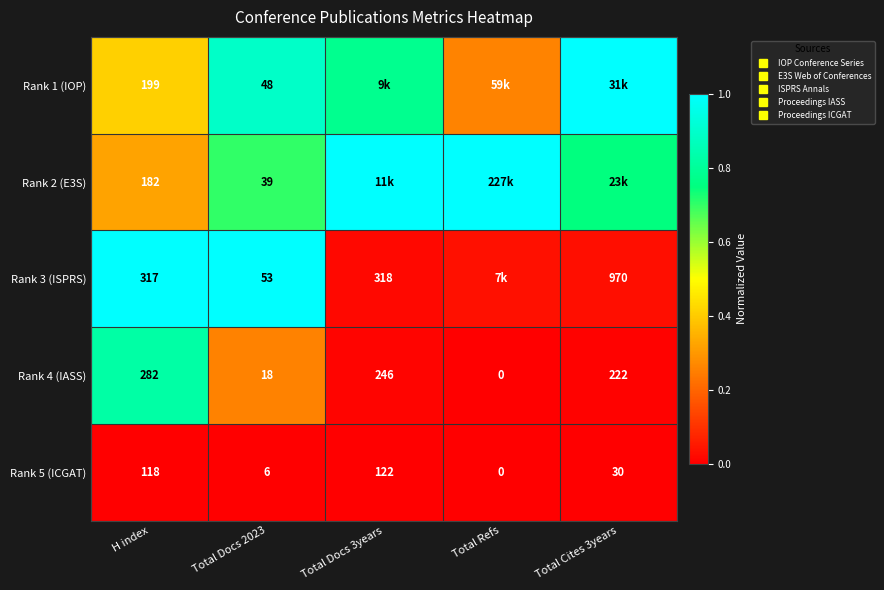

Between Total Docs 2023 and Total Cites 3years, which is larger?

Total Cites 3years